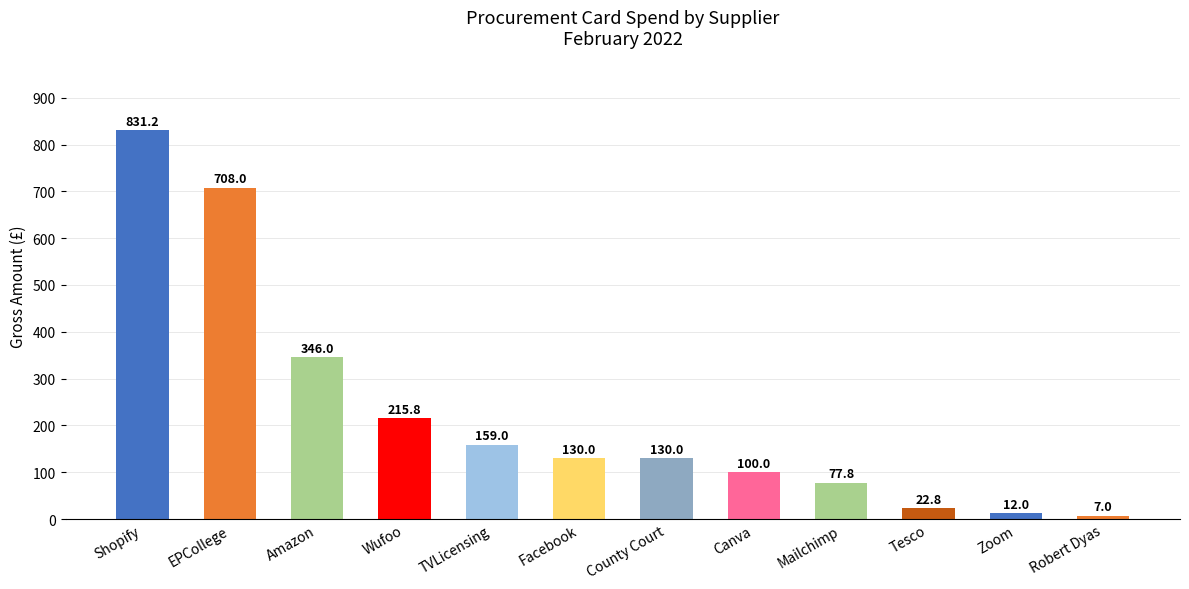

How many values are below 130?

5